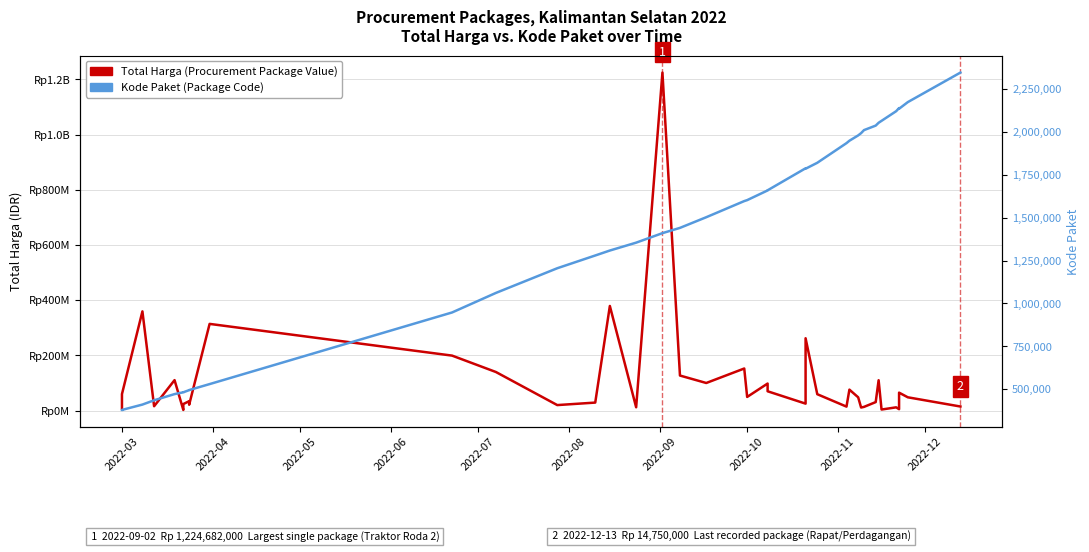

What is the value of the Total Harga (Procurement Package Value) point at the 22nd from the left?

49478000